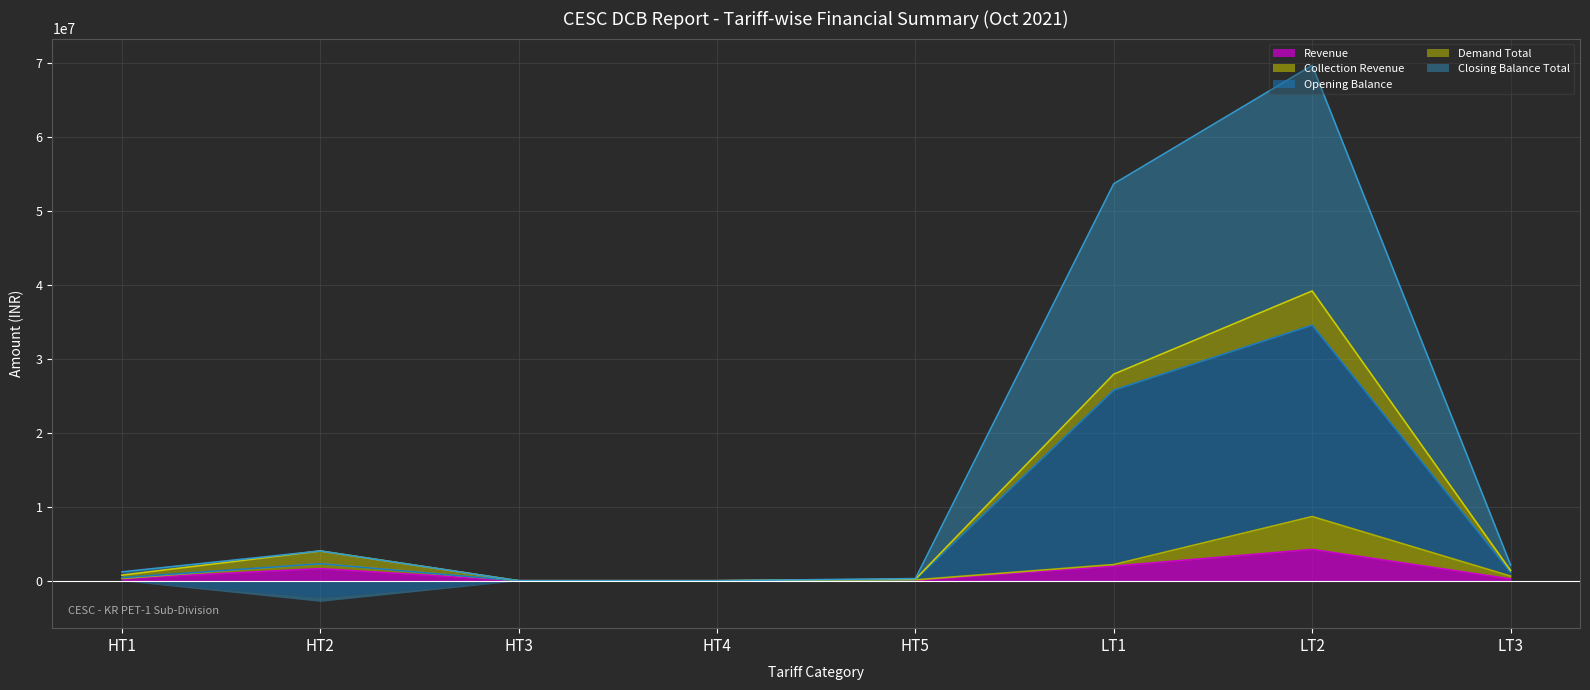

The value of Revenue at LT2 is 7036081.9. True or false?

False